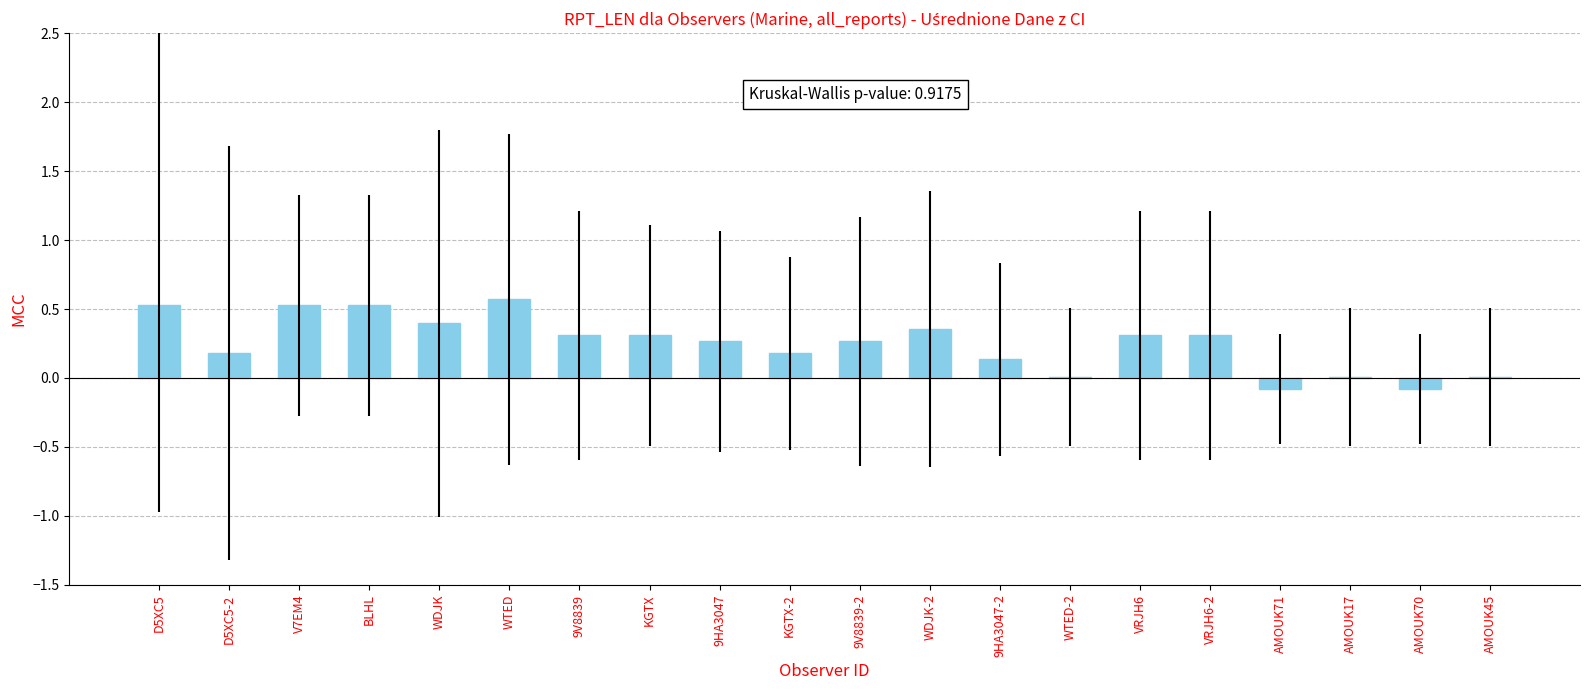

At which label does the data first exceed 0?

D5XC5